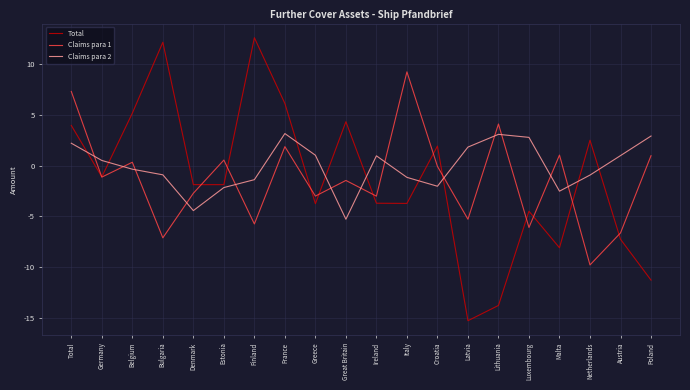

Does the chart display data point markers on the line(s)?

No